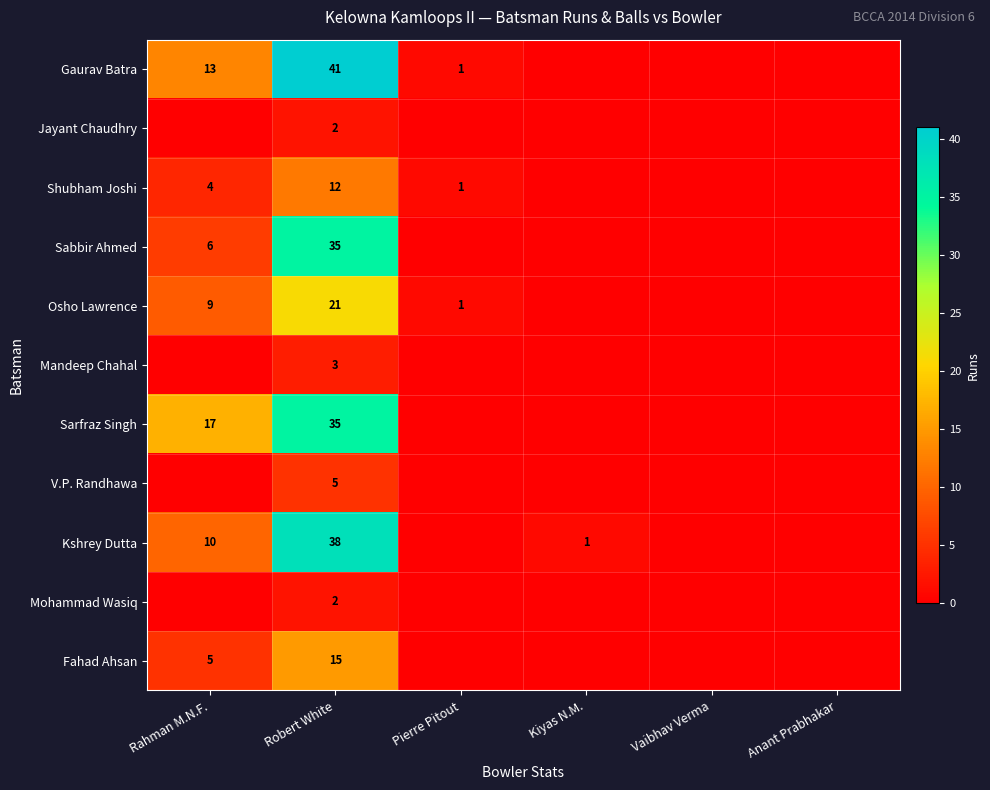

What is the sum of the Kshrey Dutta values at Rahman M.N.F. and Kiyas N.M.?

11